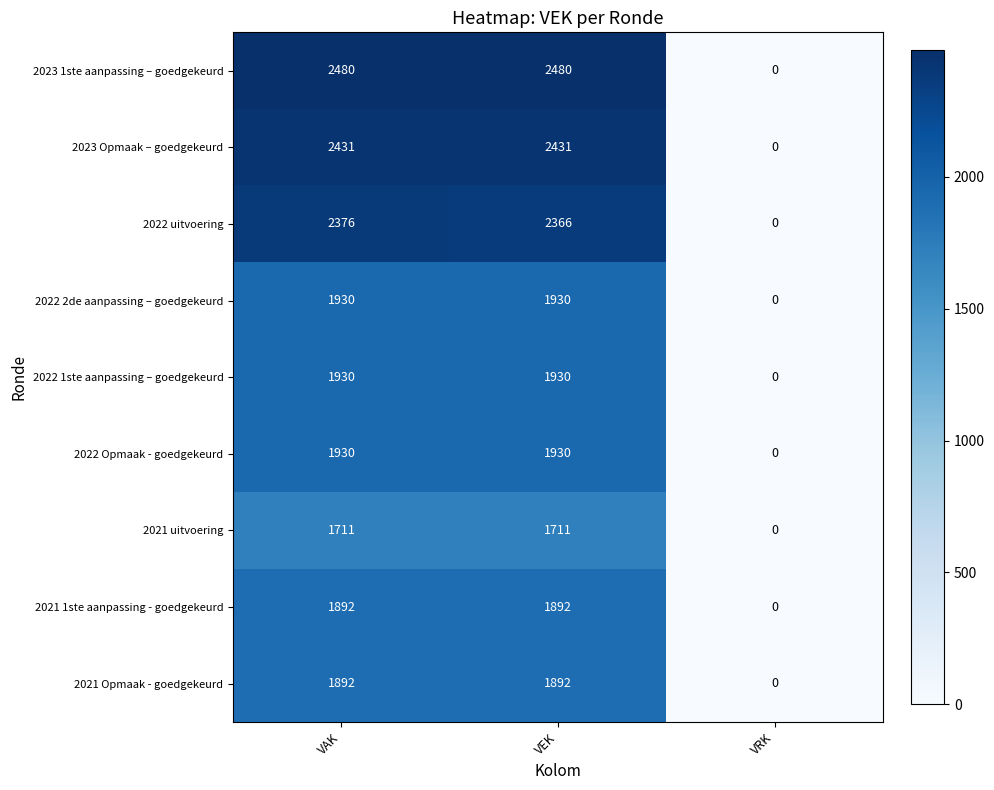

What is the approximate value of 2022 2de aanpassing – goedgekeurd at VAK?

1930